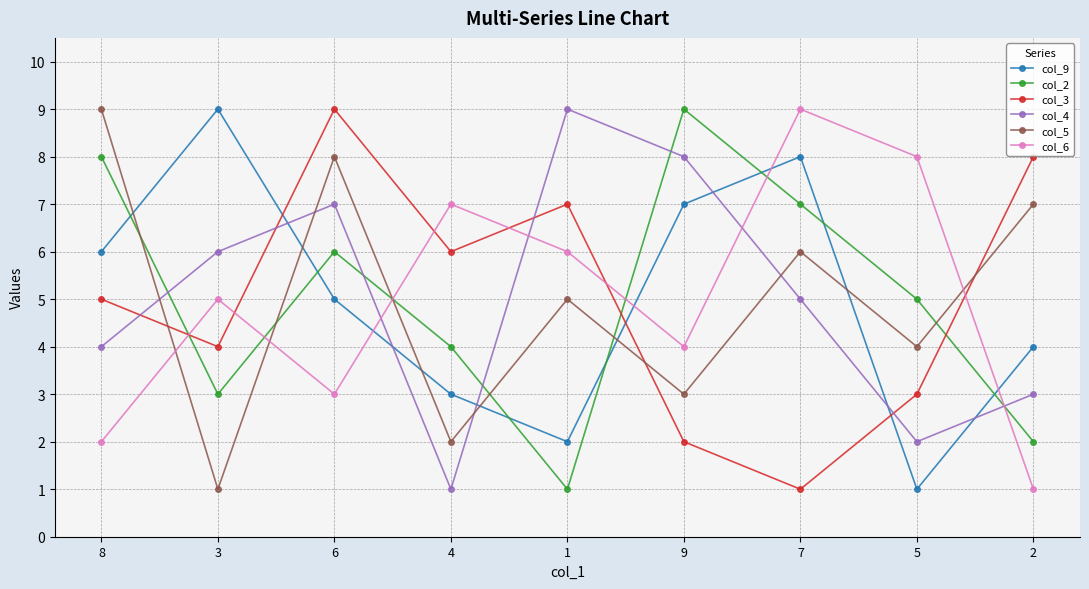

Between 3 and 7, which series saw the biggest shift?

col_5